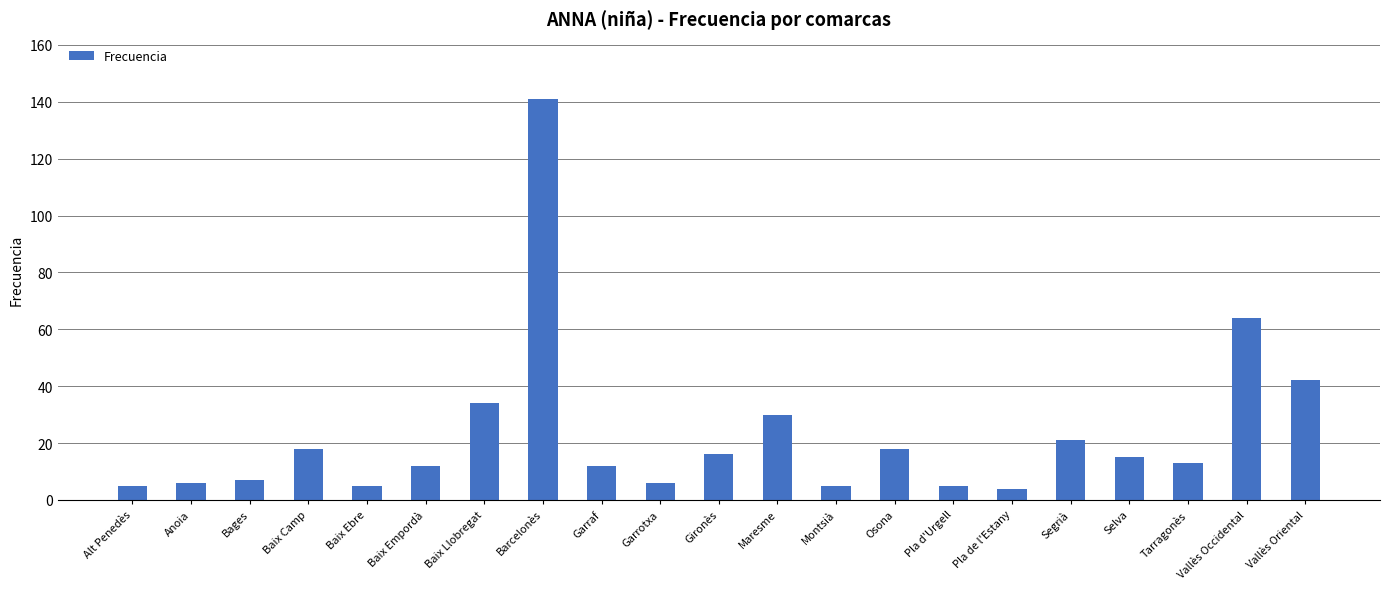

What is the label of the 8th bar from the left?

Barcelonès